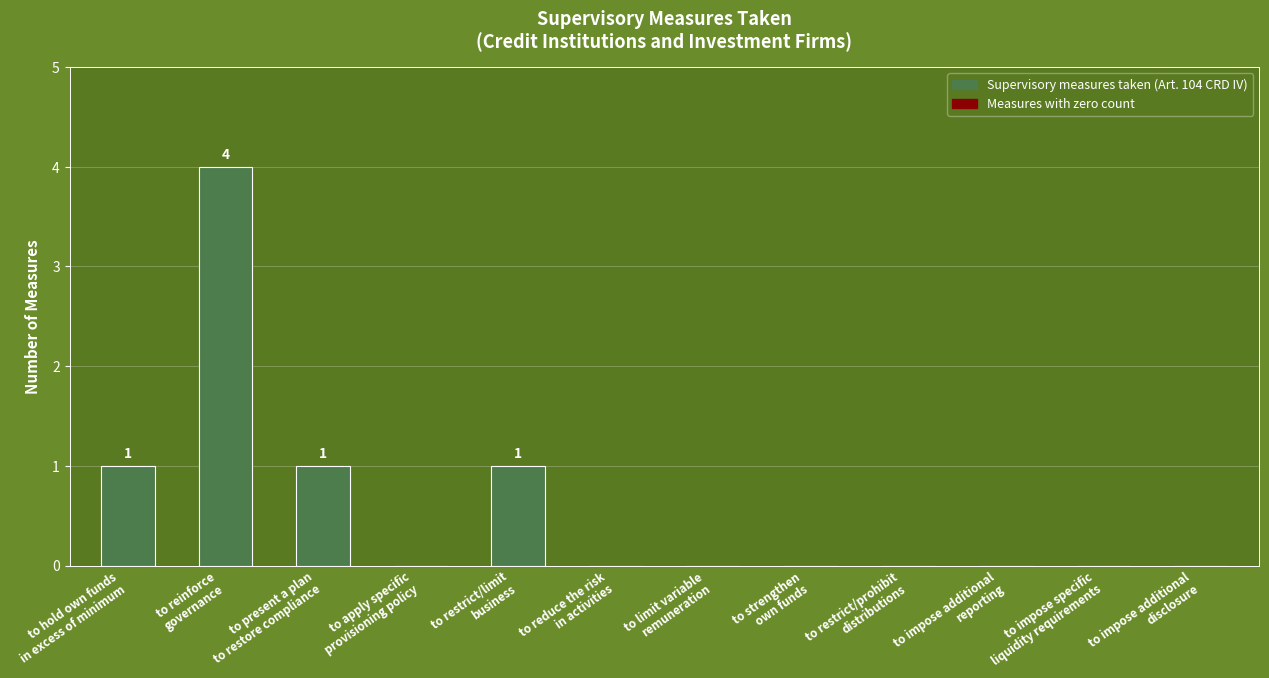

Reading left to right, what are all the values shown in this chart?

to hold own funds
in excess of minimum=1	to reinforce
governance=4	to present a plan
to restore compliance=1	to apply specific
provisioning policy=0	to restrict/limit
business=1	to reduce the risk
in activities=0	to limit variable
remuneration=0	to strengthen
own funds=0	to restrict/prohibit
distributions=0	to impose additional
reporting=0	to impose specific
liquidity requirements=0	to impose additional
disclosure=0